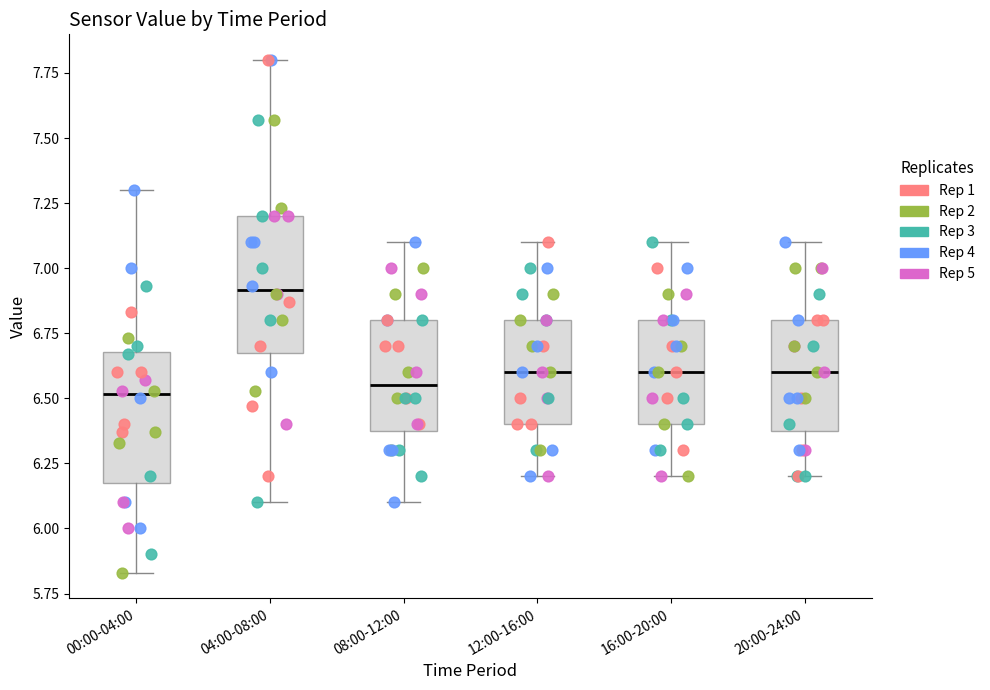

Where is the upper edge of the box for 04:00-08:00 on the y-axis? The values are not printed on the chart, so give them approximately, as read against the axis.

7.20